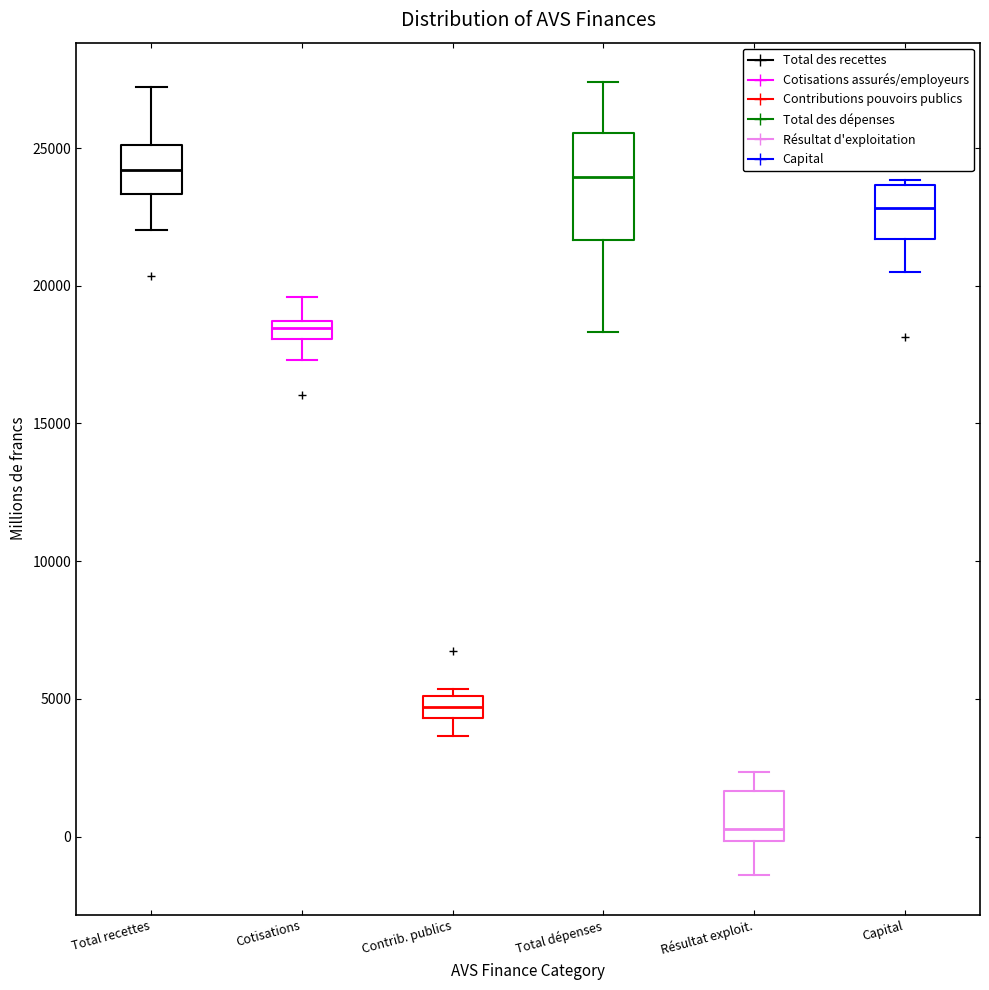

Comparing the boxes themselves (not the whiskers), which one is the tallest?

Total dépenses